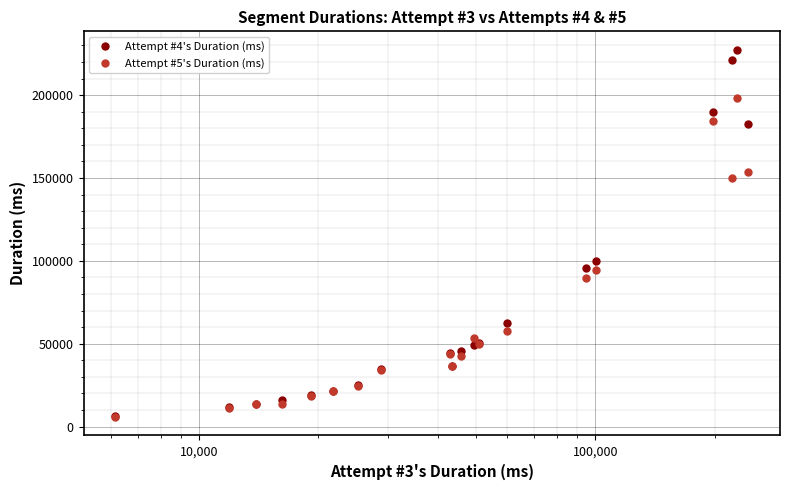

At how many categories does at least one series exceed 146293?

4